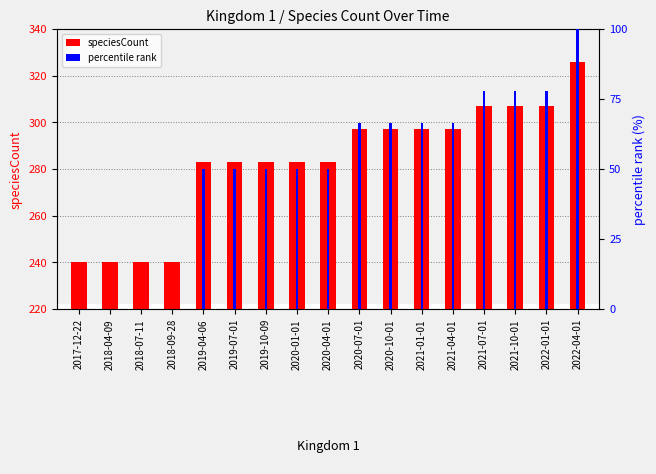

What are all the series names shown in the legend?

speciesCount, percentile rank